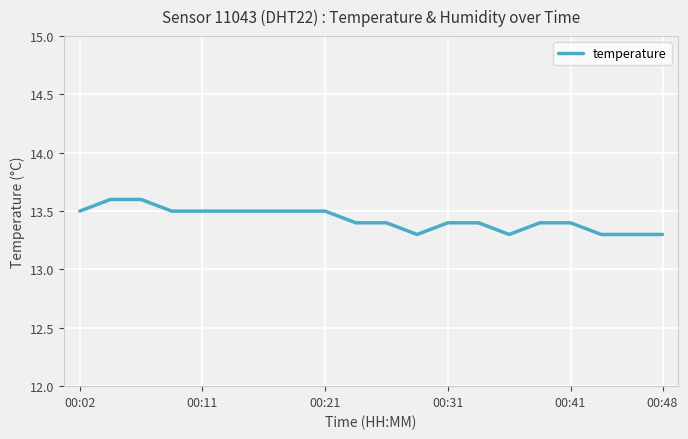

What is the minimum value shown in the chart?

13.3